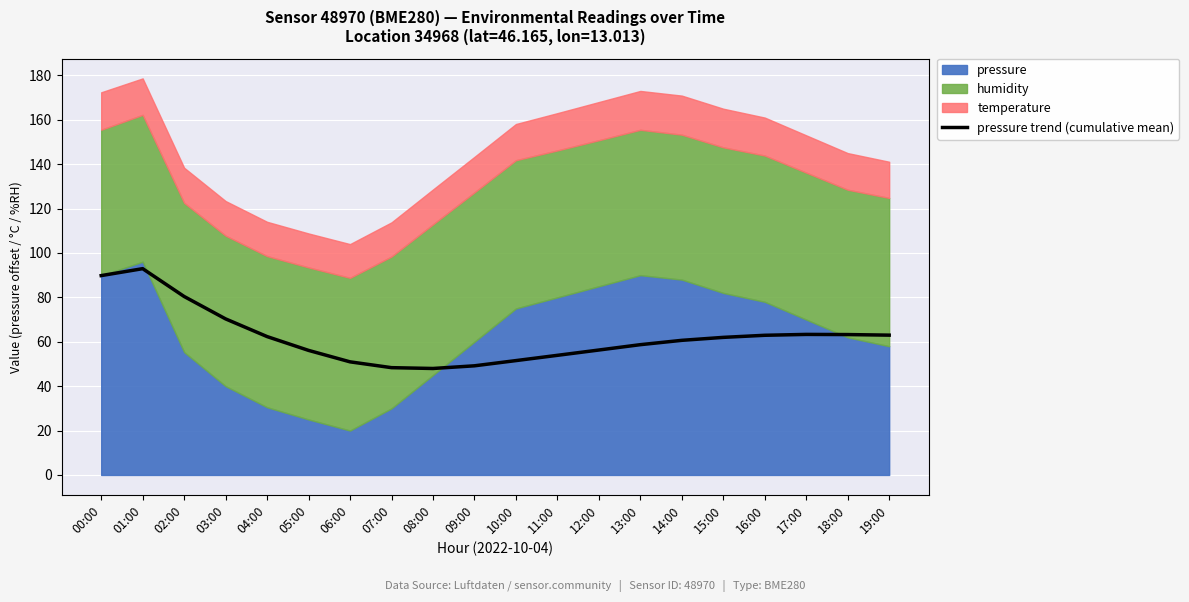

How many interior local peaks (higher than both neighbors) does the data have?

2